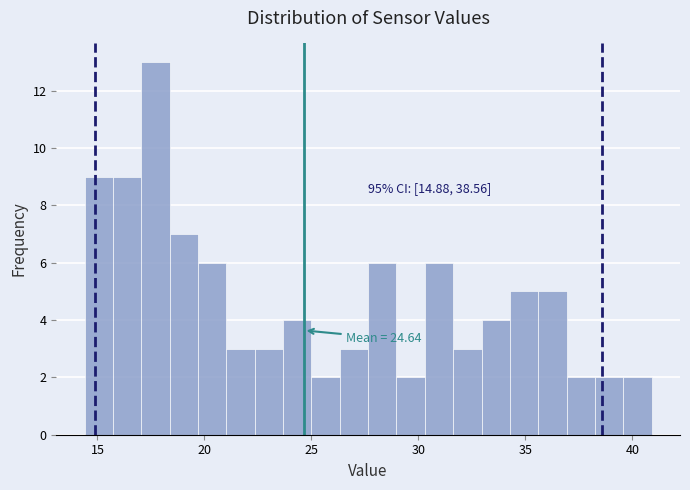

Around what value on the x-axis is the tallest bar? Give the approximate position of its centre, as read against the axis.

17.5